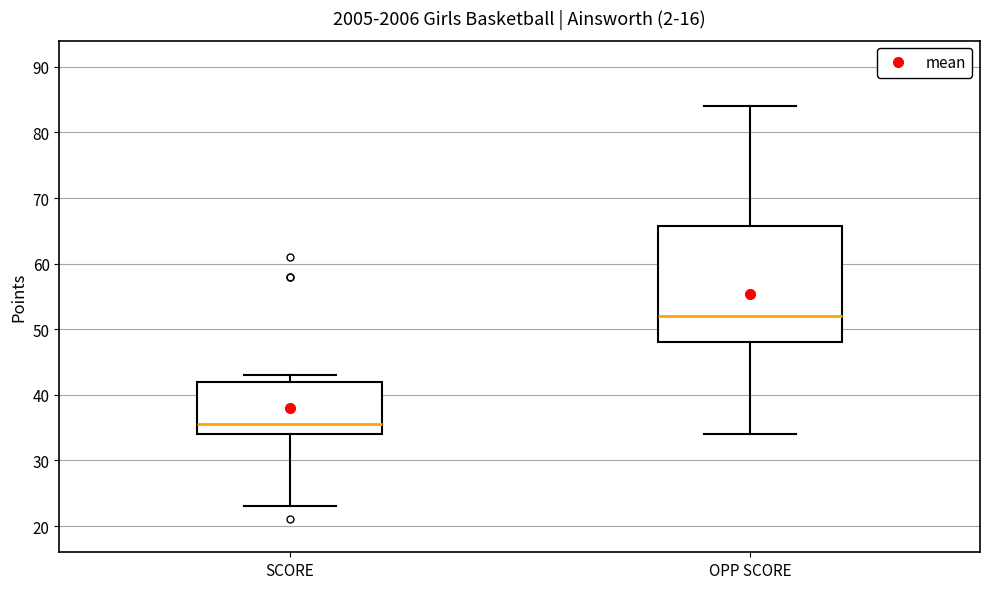

Reading left to right, transcribe this box plot: for each box, give where its median line is, the range the box spans, and where its two whiskers end, as read against the y-axis. The values are not printed on the chart, so give them approximately, as read against the axis.

SCORE: median 36, box 34 to 42, whiskers 23 to 43
OPP SCORE: median 52, box 48 to 66, whiskers 34 to 84